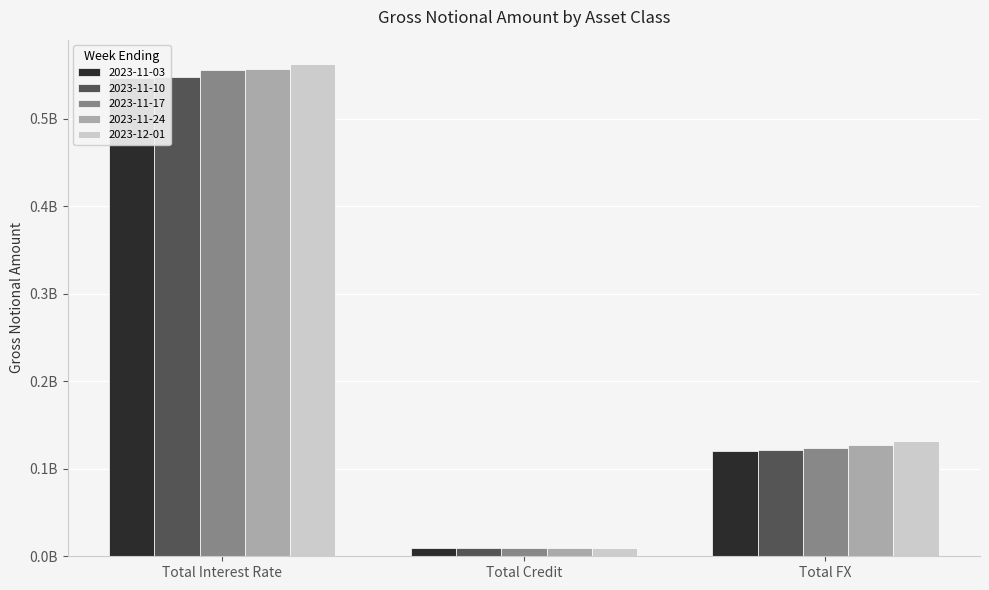

At how many categories does at least one series exceed 396649428?

1